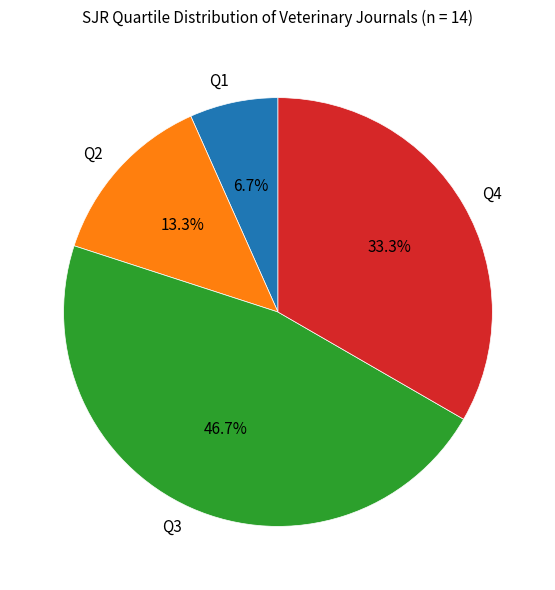

True or false: Q1 accounts for 13% of the total.

False